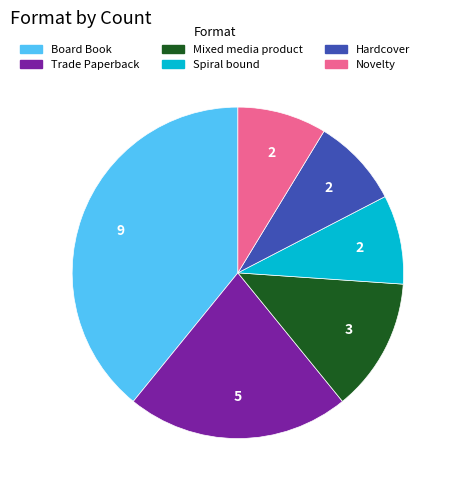

Combined, do Trade Paperback and Spiral bound account for over 50%?

No